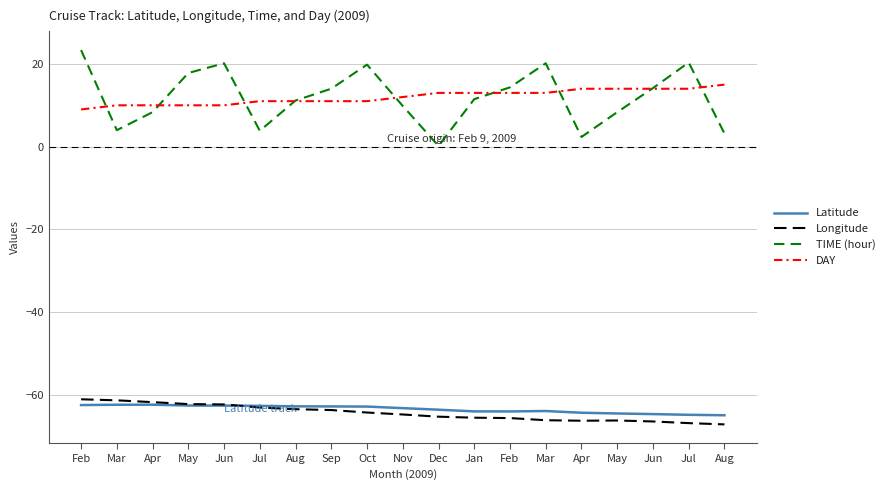

Which label corresponds to the smallest value in the chart?

Aug